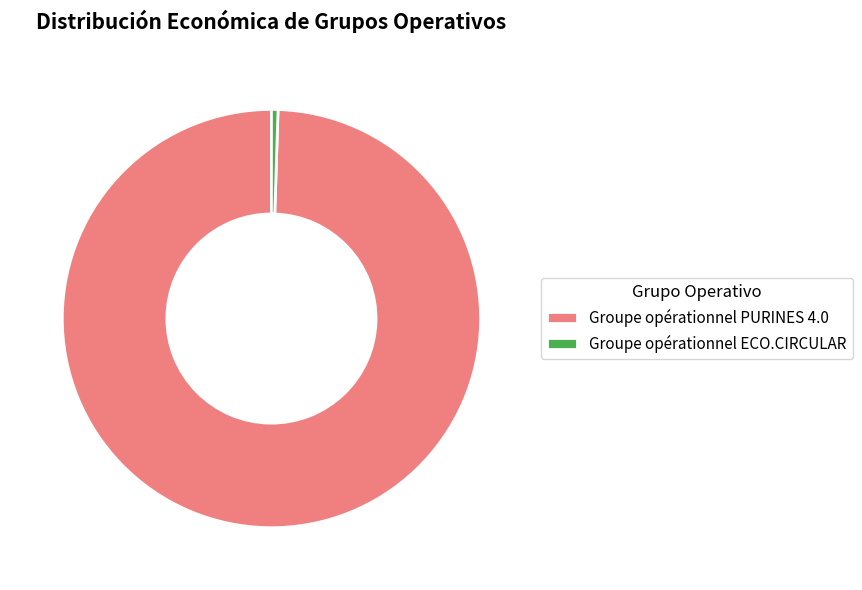

Which slice represents more than half of the pie?

Groupe opérationnel PURINES 4.0